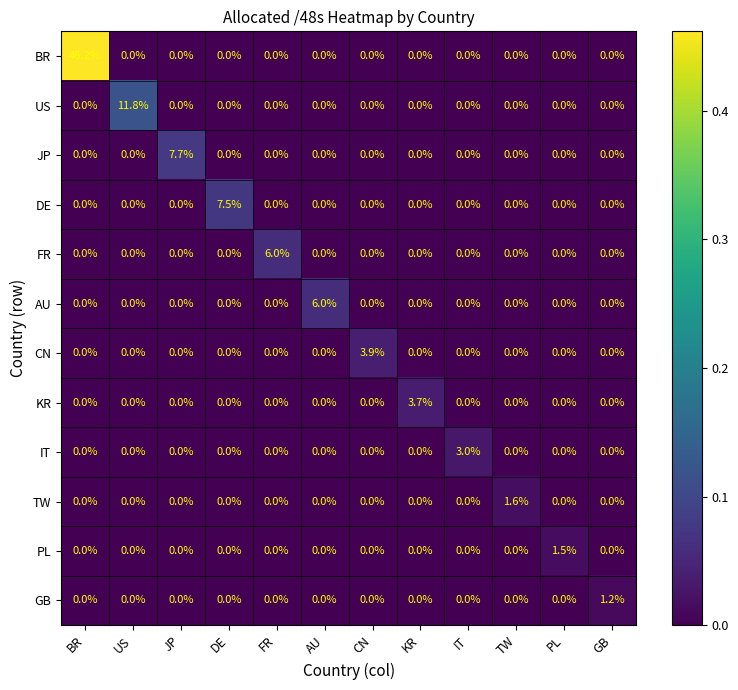

At which label does TW reach its peak?

TW